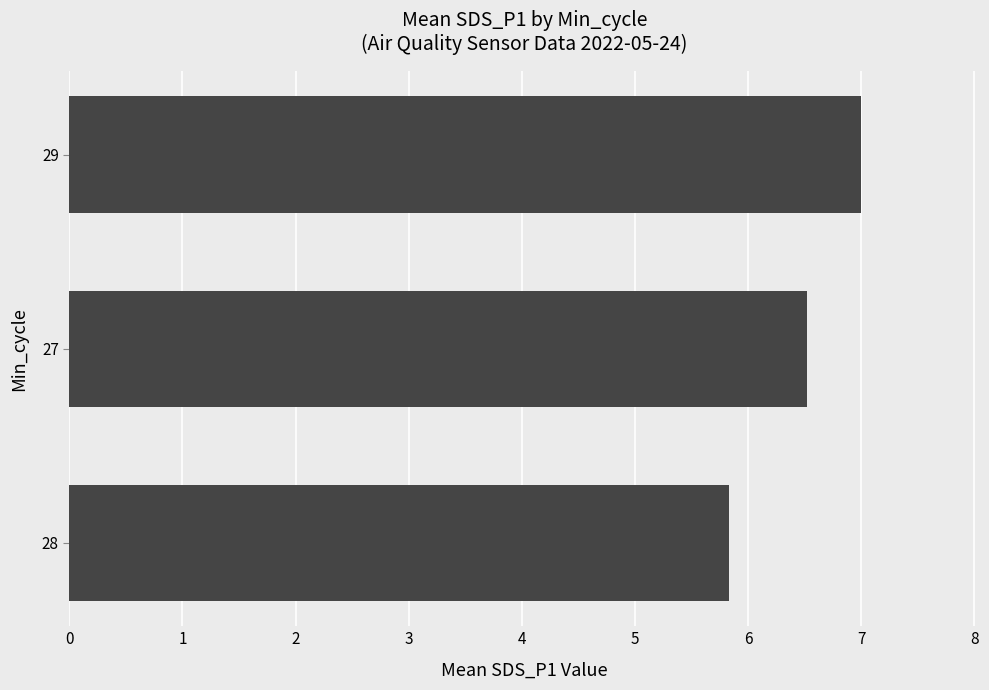

What is the approximate value at 28?

5.8